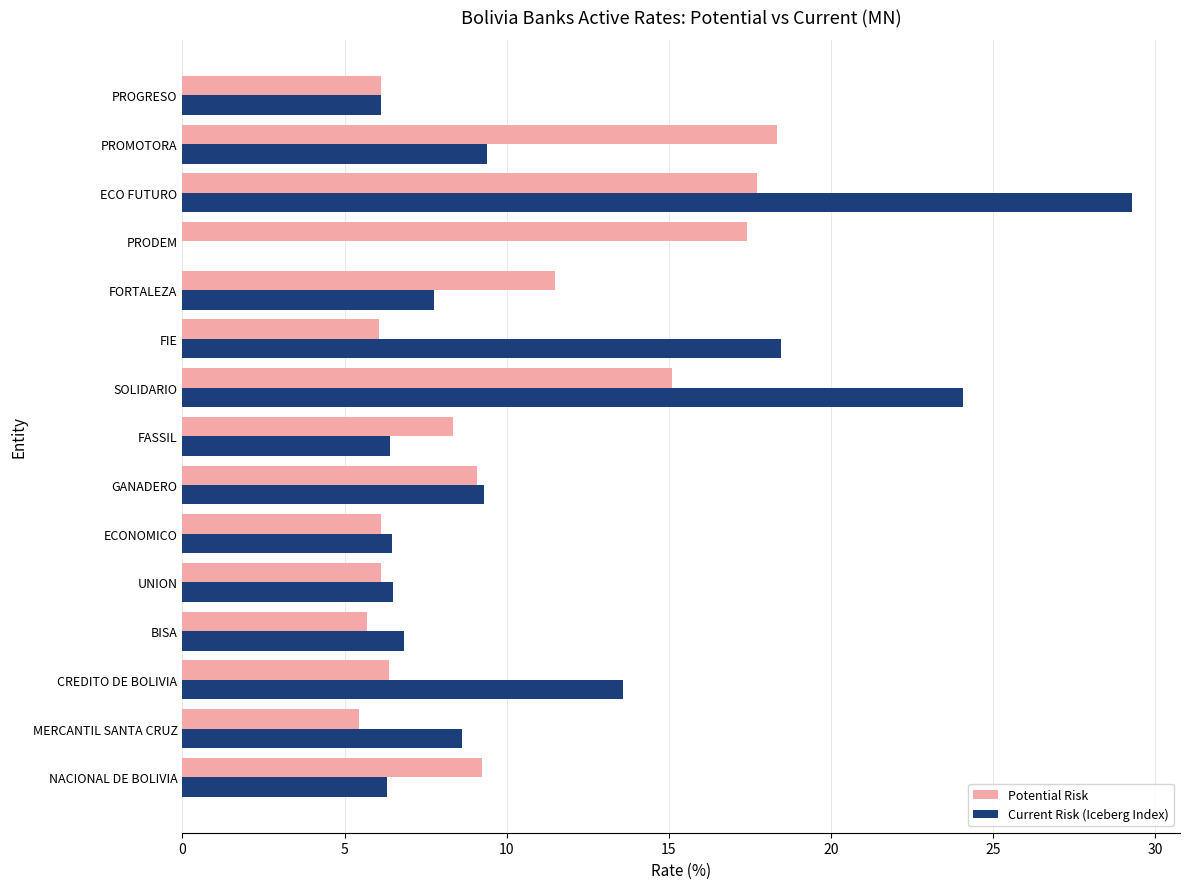

What is the highest value of the Potential Risk series?

18.3